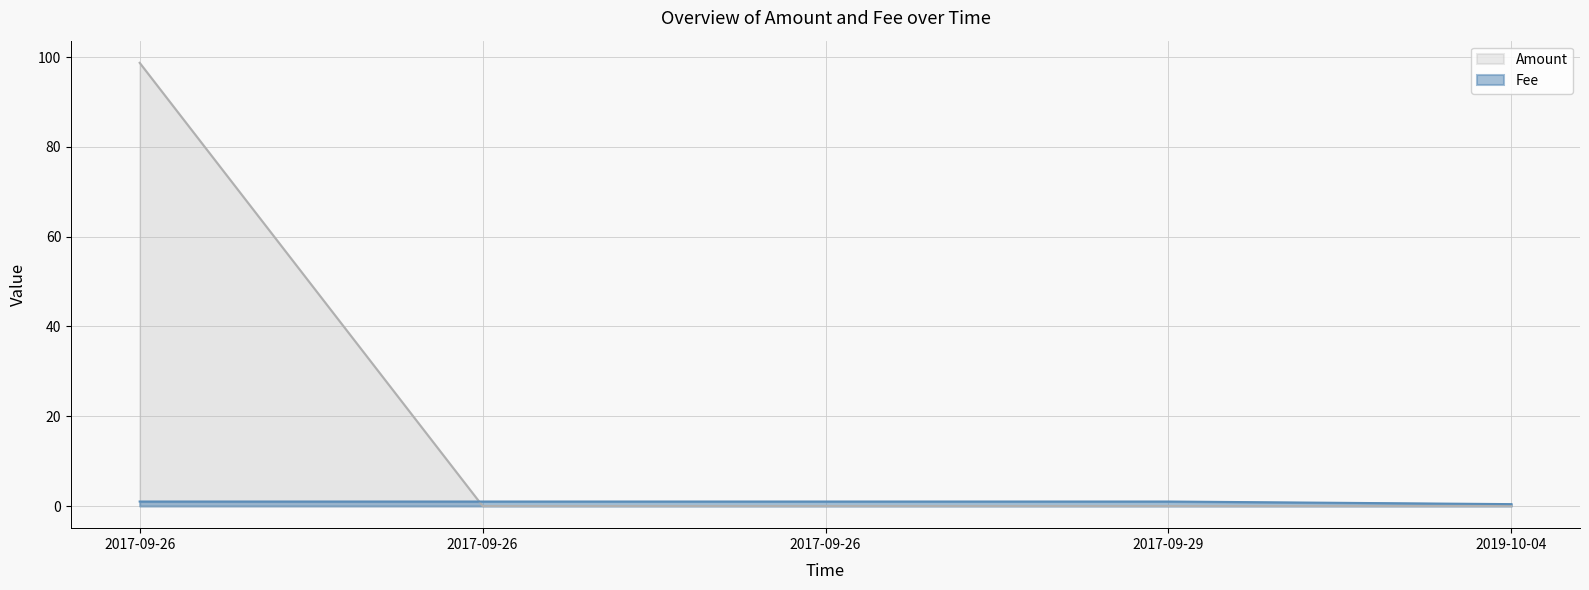

List the series in order of their overall mean, highest first.

Amount, Fee